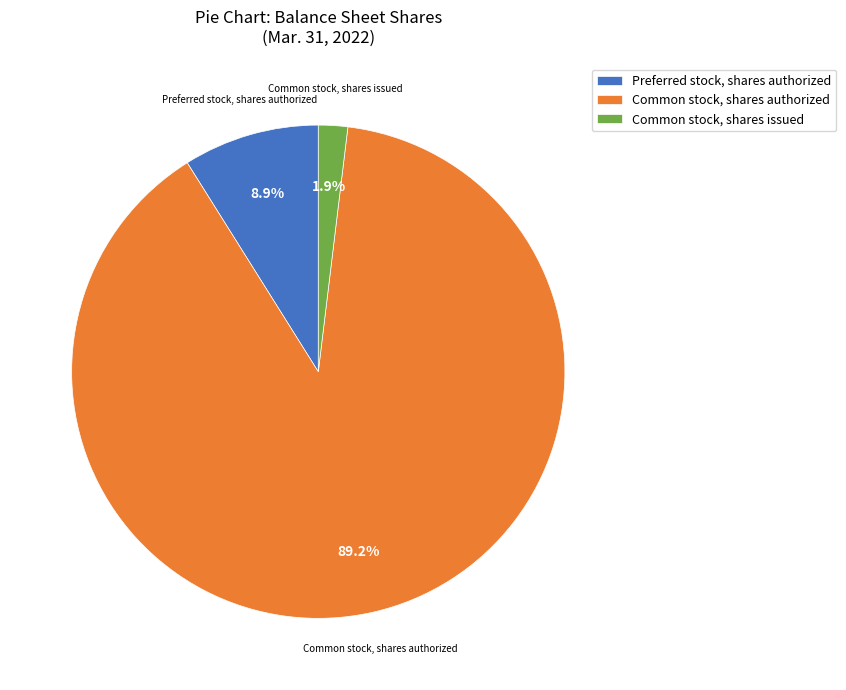

Which slice is the smallest?

Common stock, shares issued